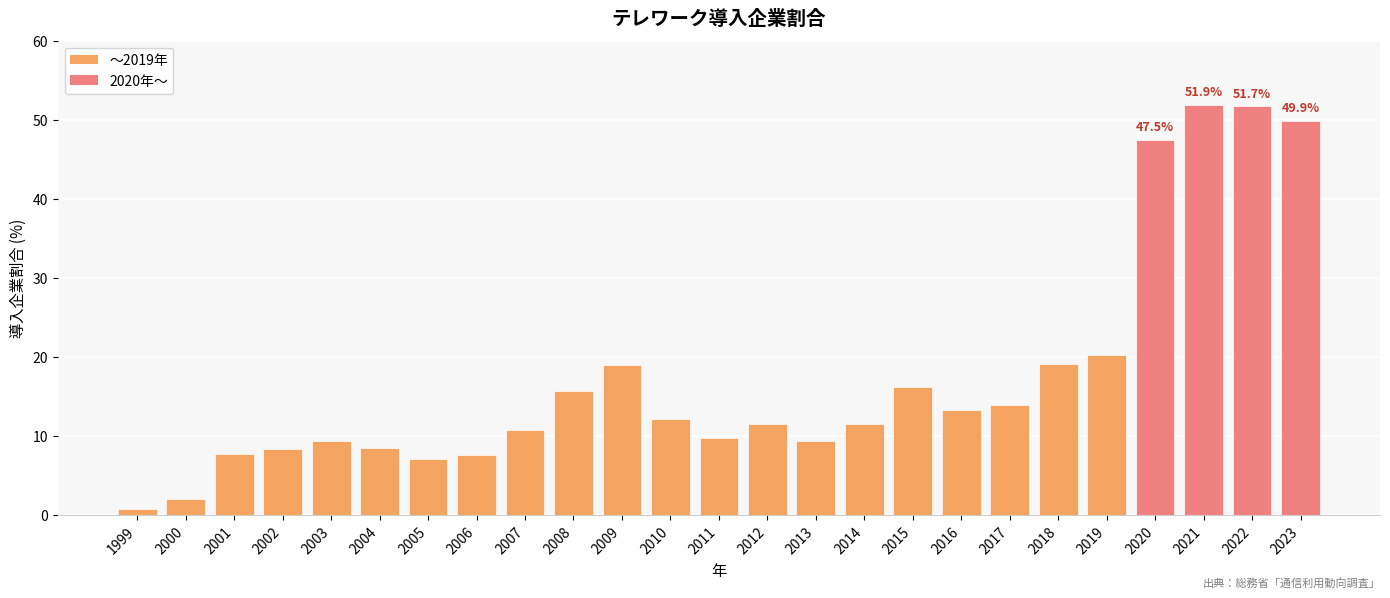

What is the value of the 10th bar from the left?

15.7